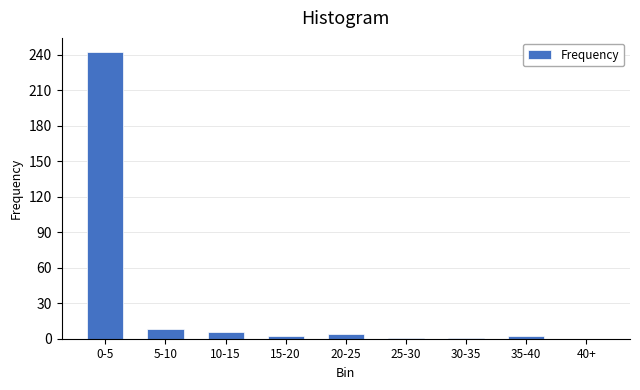

What is the sum of all values?

266